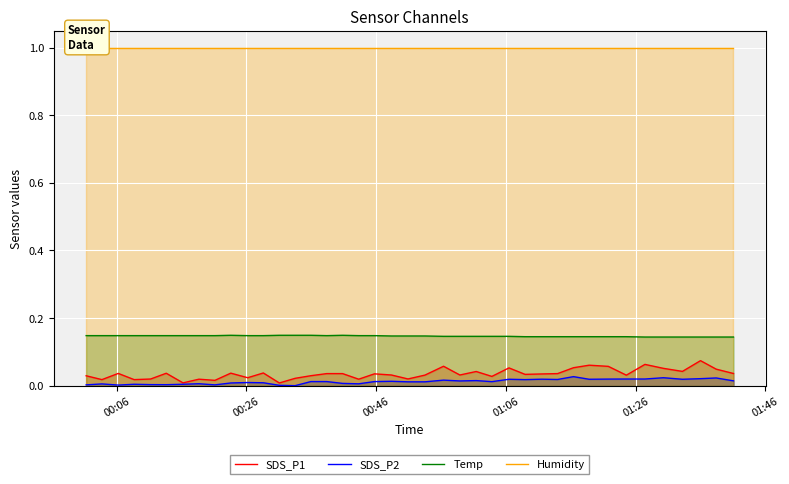

Reading left to right, list all the values displayed in this chart.

SDS_P1: 0.0	0.0	0.0	0.0	0.0	0.0	0.0	0.0	0.0	0.0	0.0	0.0	0.0	0.0	0.0	0.0	0.0	0.0	0.0	0.0	0.0	0.0	0.1	0.0	0.0	0.0	0.1	0.0	0.0	0.0	0.1	0.1	0.1	0.0	0.1	0.1	0.0	0.1	0.0	0.0
SDS_P2: 0.0	0.0	0.0	0.0	0.0	0.0	0.0	0.0	0.0	0.0	0.0	0.0	0.0	0.0	0.0	0.0	0.0	0.0	0.0	0.0	0.0	0.0	0.0	0.0	0.0	0.0	0.0	0.0	0.0	0.0	0.0	0.0	0.0	0.0	0.0	0.0	0.0	0.0	0.0	0.0
Temp: 0.1	0.1	0.1	0.1	0.1	0.1	0.1	0.1	0.1	0.1	0.1	0.1	0.1	0.1	0.1	0.1	0.1	0.1	0.1	0.1	0.1	0.1	0.1	0.1	0.1	0.1	0.1	0.1	0.1	0.1	0.1	0.1	0.1	0.1	0.1	0.1	0.1	0.1	0.1	0.1
Humidity: 1.0	1.0	1.0	1.0	1.0	1.0	1.0	1.0	1.0	1.0	1.0	1.0	1.0	1.0	1.0	1.0	1.0	1.0	1.0	1.0	1.0	1.0	1.0	1.0	1.0	1.0	1.0	1.0	1.0	1.0	1.0	1.0	1.0	1.0	1.0	1.0	1.0	1.0	1.0	1.0